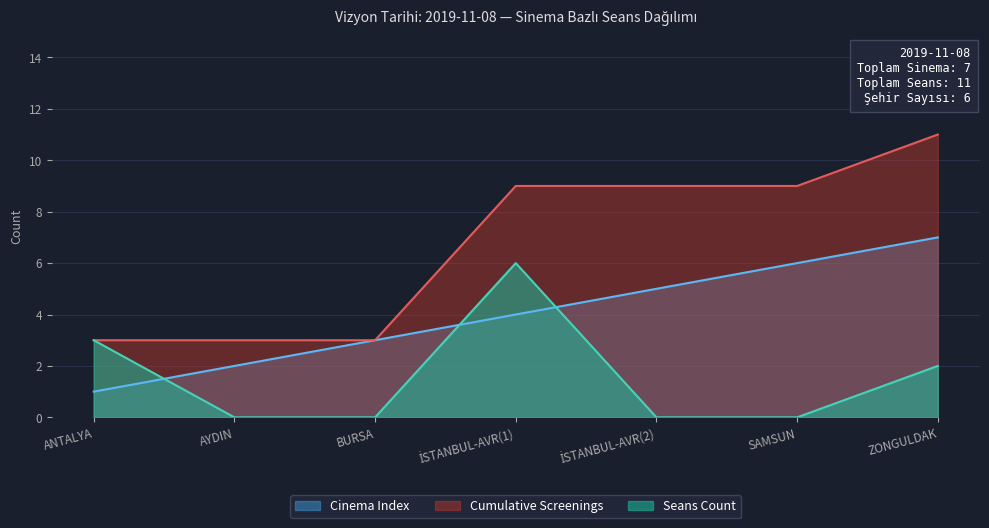

Which series has the largest range (max minus min)?

Cumulative Screenings